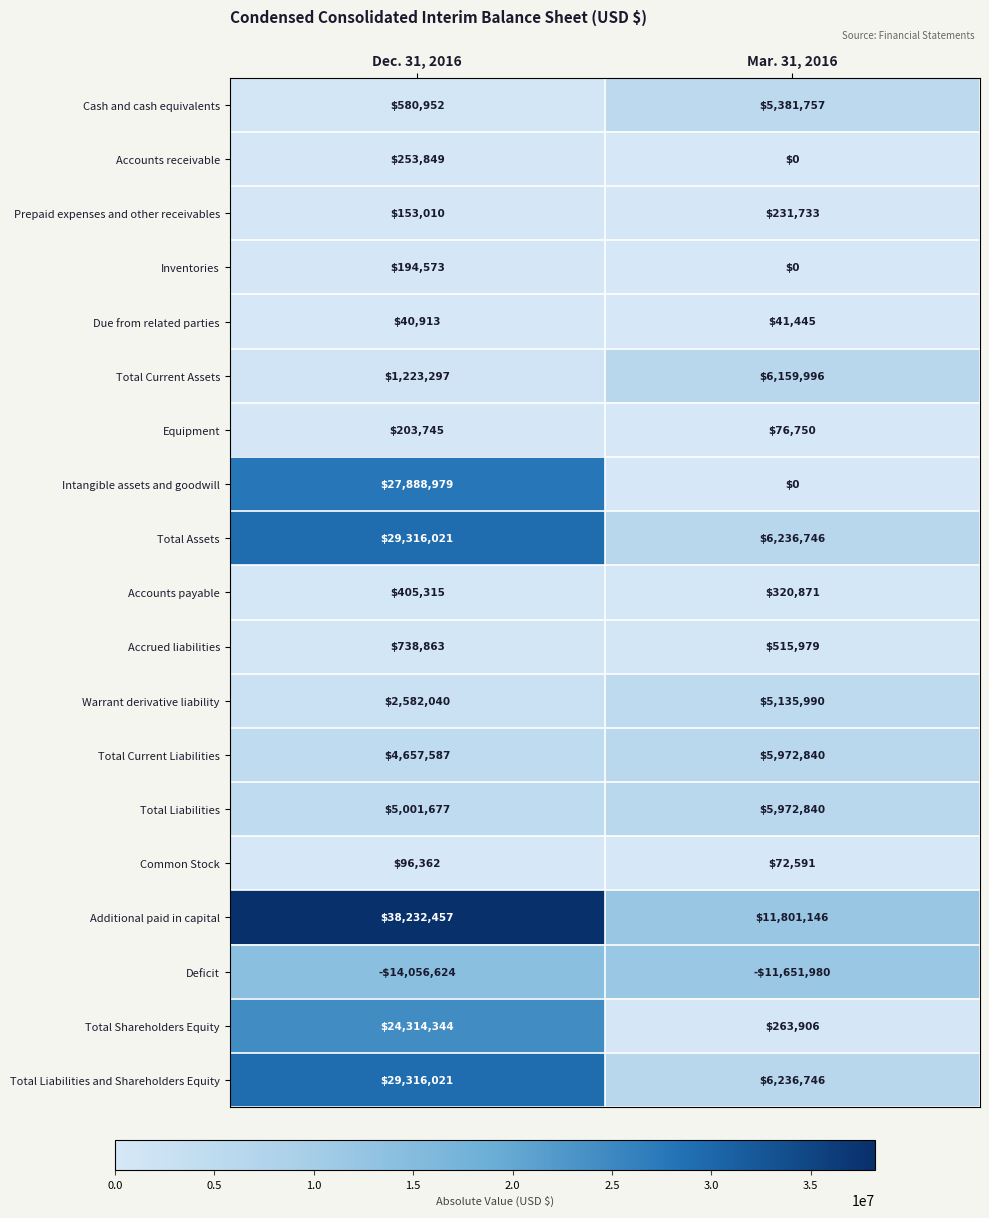

Which series changed the most between Dec. 31, 2016 and Mar. 31, 2016?

Intangible assets and goodwill